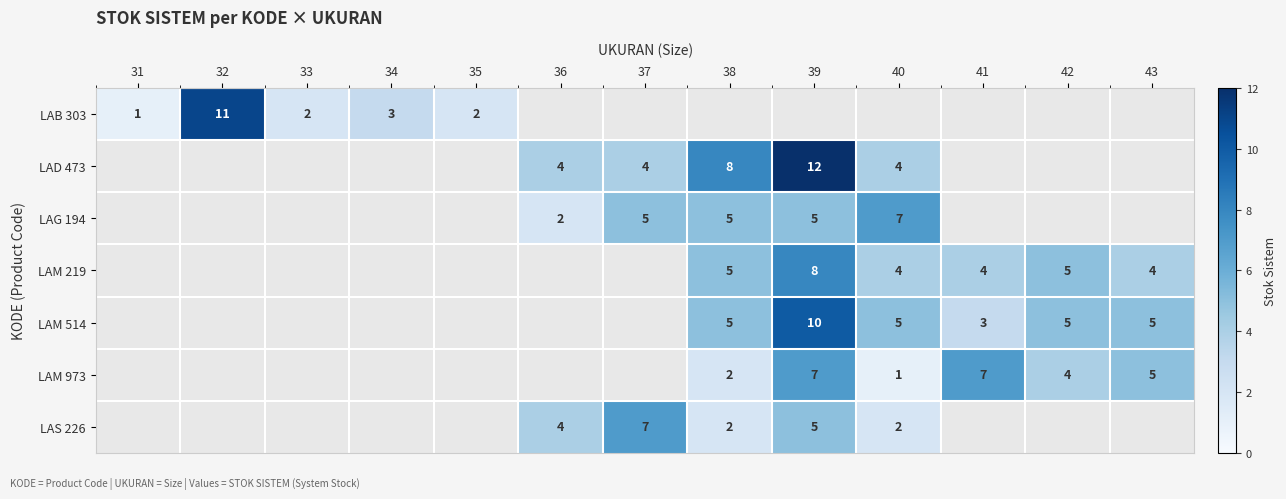

The value of LAG 194 at 36 is 1. True or false?

False